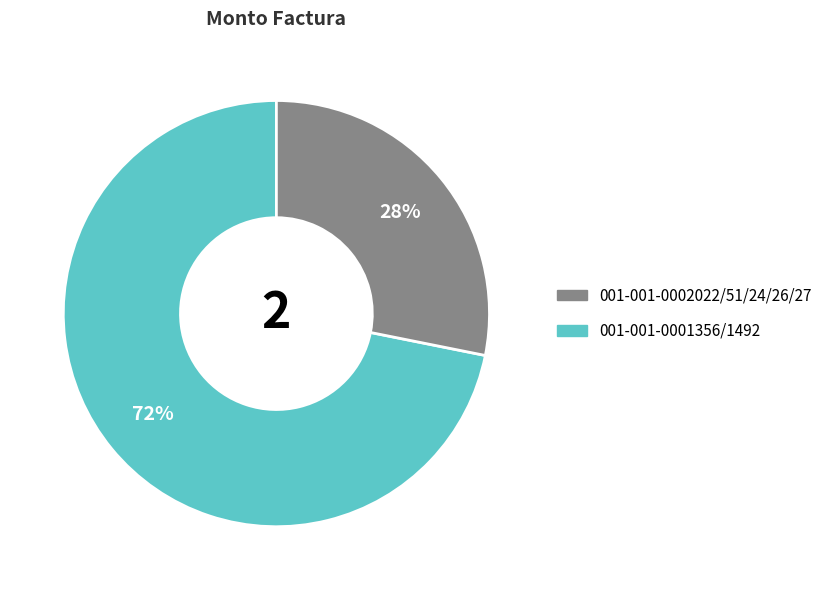

To the nearest percent, what percentage of the pie is 001-001-0002022/51/24/26/27?

72%